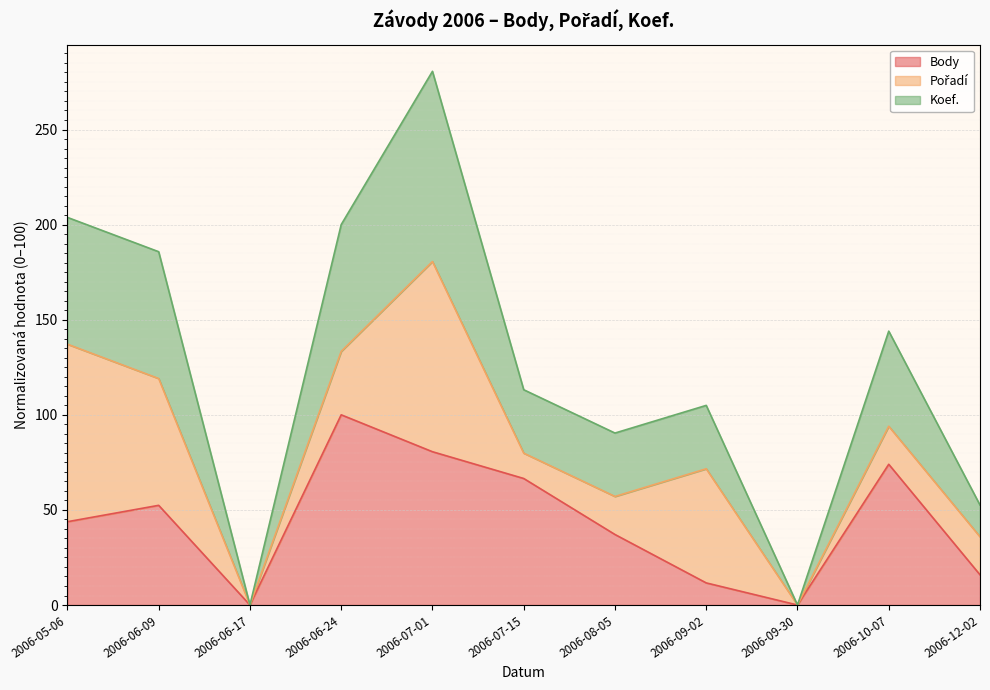

What is the highest value of the Body series?

100.0